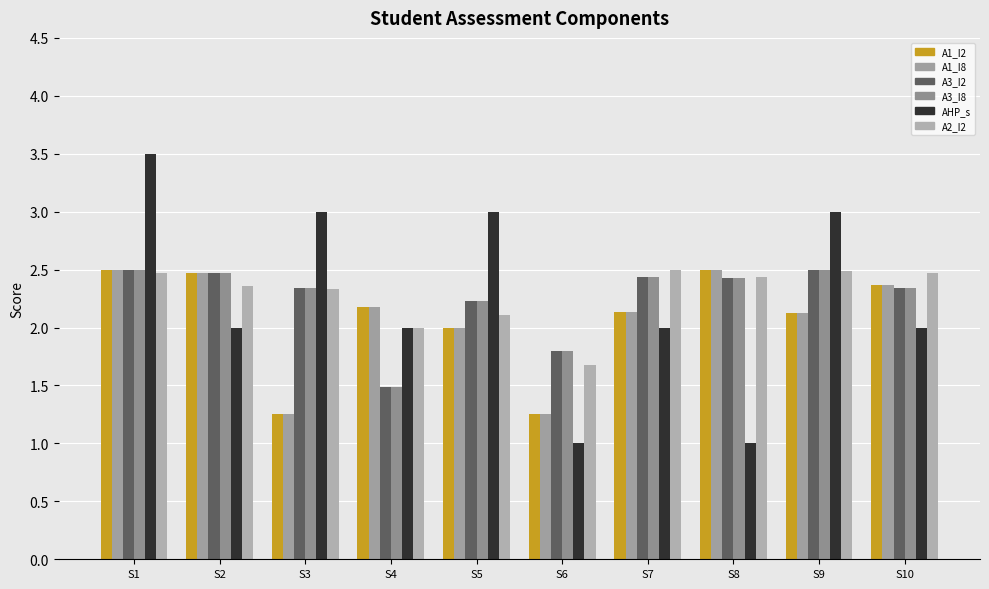

The A3_I8 series shows 2.5 at S2. True or false?

True